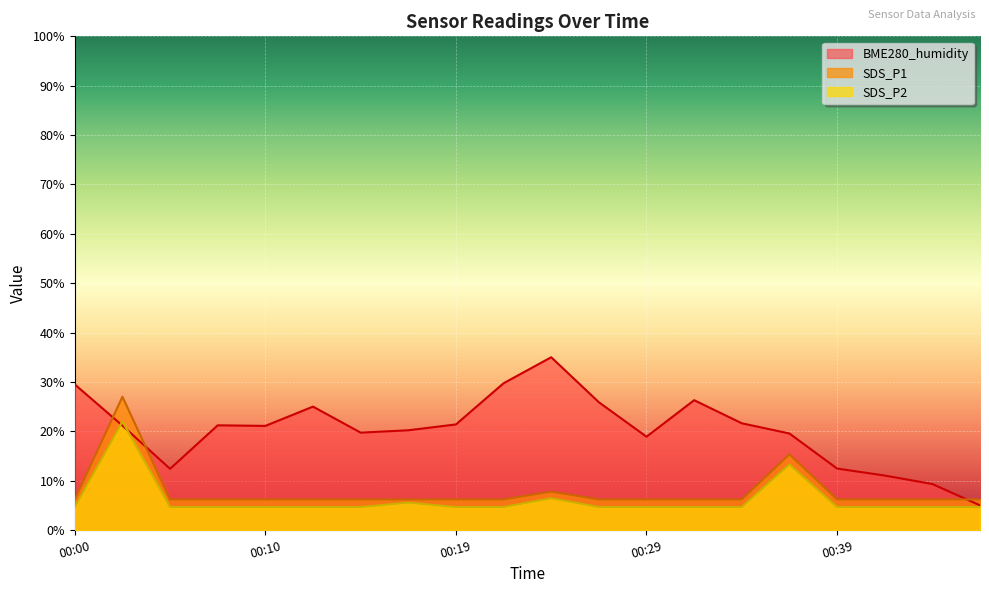

At how many categories does at least one series exceed 14?

15